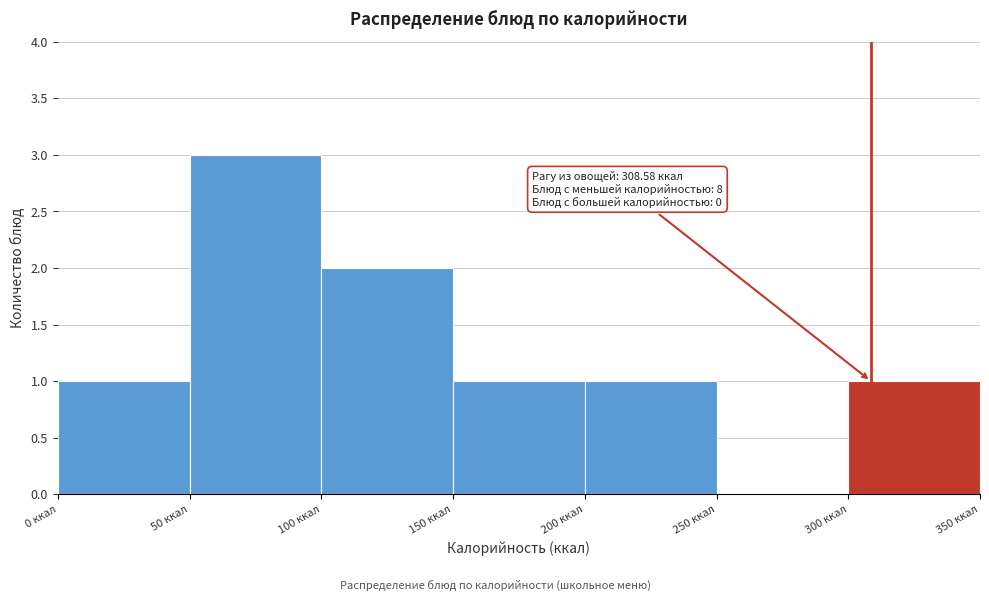

Over which range of the x-axis is the bar tallest?

50 to 100